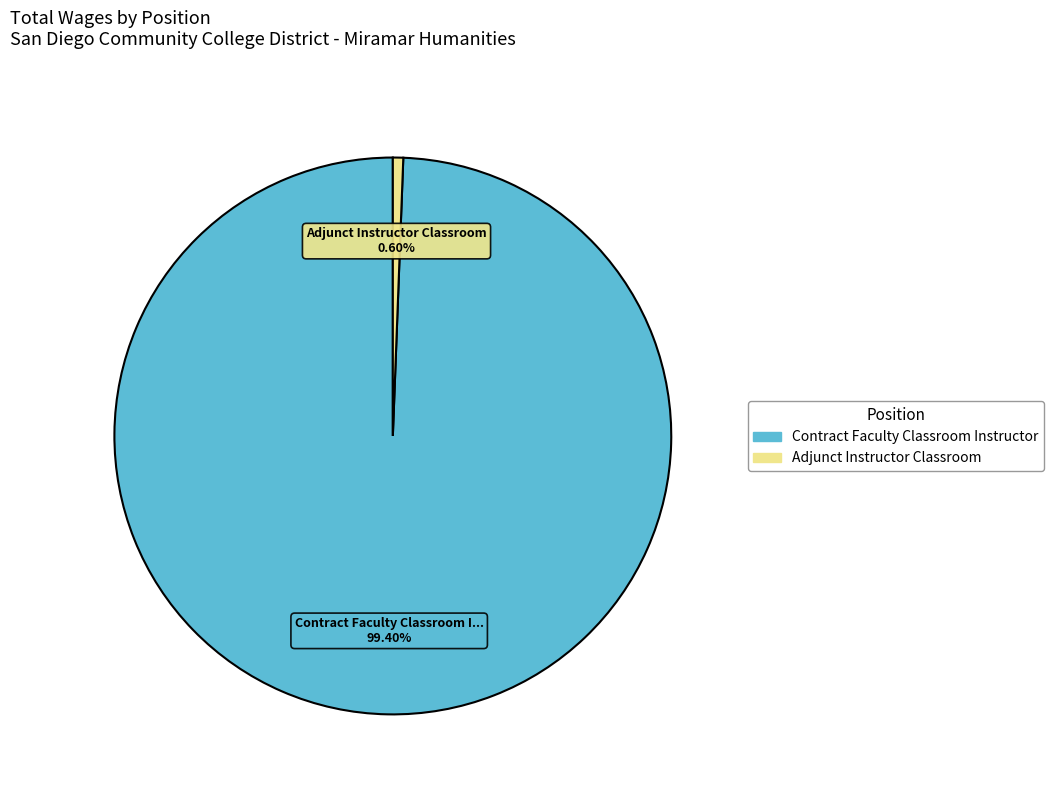

Count the number of slices in the pie.

2